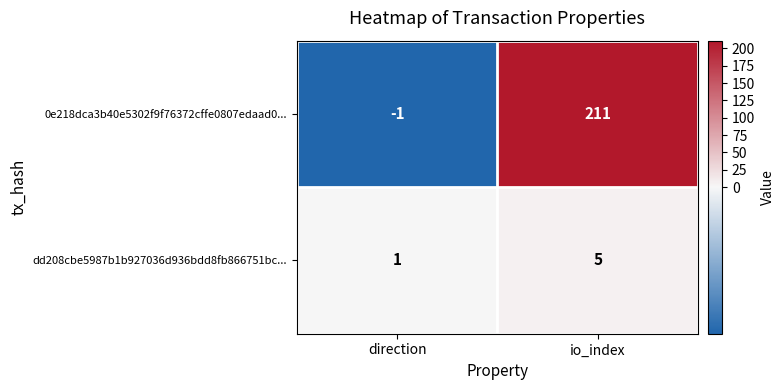

Reading left to right, extract all data points from this chart.

0e218dca3b40e5302f9f76372cffe0807edaad0...: direction=-1	io_index=211
dd208cbe5987b1b927036d936bdd8fb866751bc...: direction=1	io_index=5